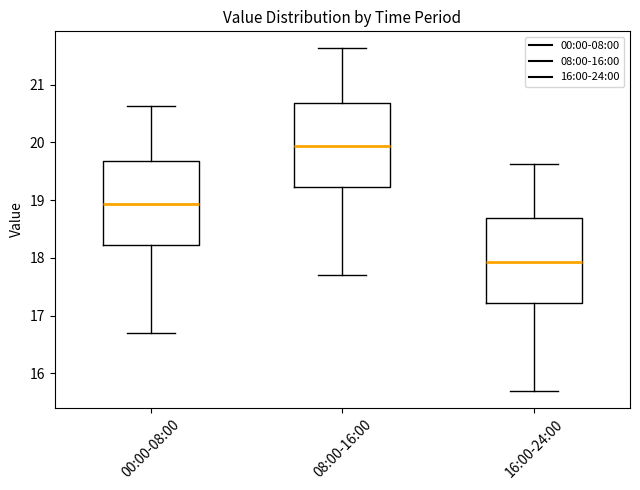

Where is the upper edge of the box for 16:00-24:00 on the y-axis? The values are not printed on the chart, so give them approximately, as read against the axis.

18.7